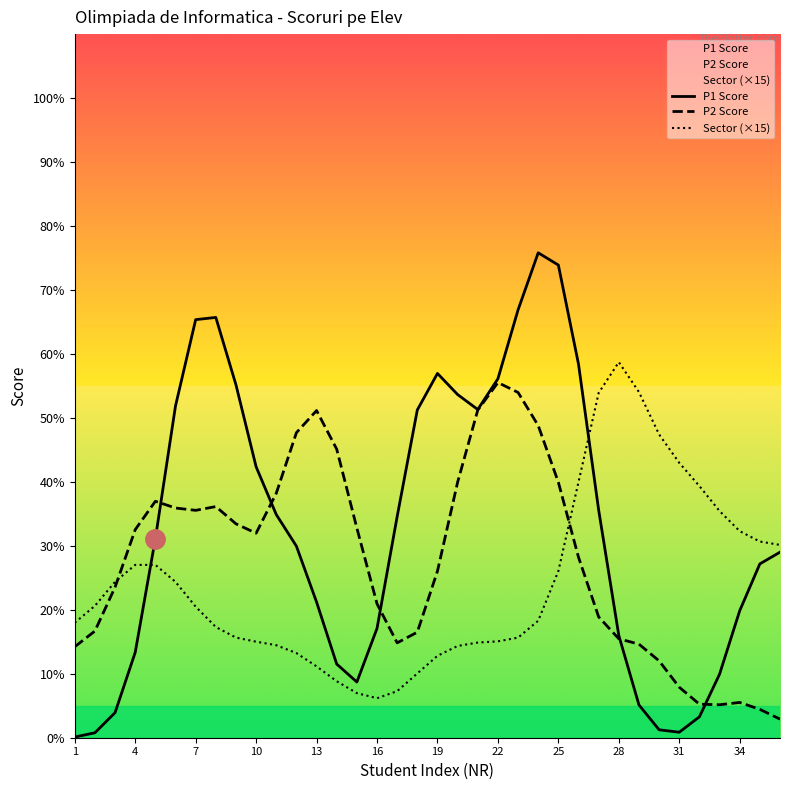

What is the total value across all series at 25?

139.9